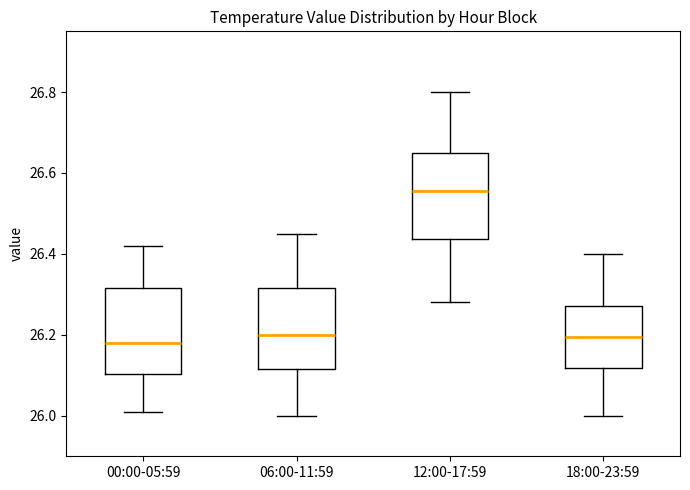

Reading left to right, transcribe this box plot: for each box, give where its median line is, the range the box spans, and where its two whiskers end, as read against the y-axis. The values are not printed on the chart, so give them approximately, as read against the axis.

00:00-05:59: median 26.18, box 26.10 to 26.32, whiskers 26.02 to 26.42
06:00-11:59: median 26.20, box 26.12 to 26.32, whiskers 26.00 to 26.46
12:00-17:59: median 26.56, box 26.44 to 26.66, whiskers 26.28 to 26.80
18:00-23:59: median 26.20, box 26.12 to 26.28, whiskers 26.00 to 26.40